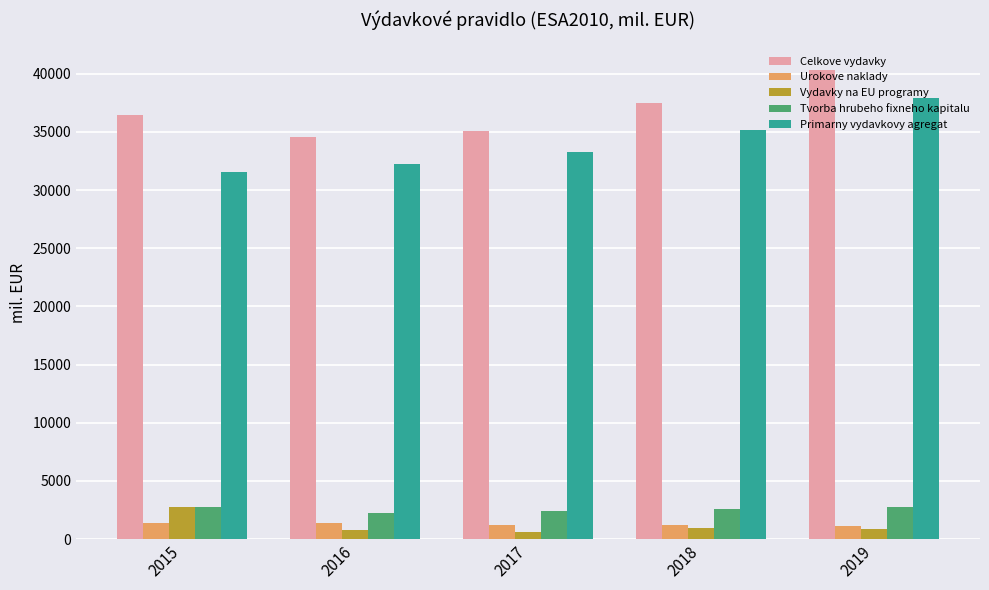

What is the sum of all Urokove naklady values?

6368.9